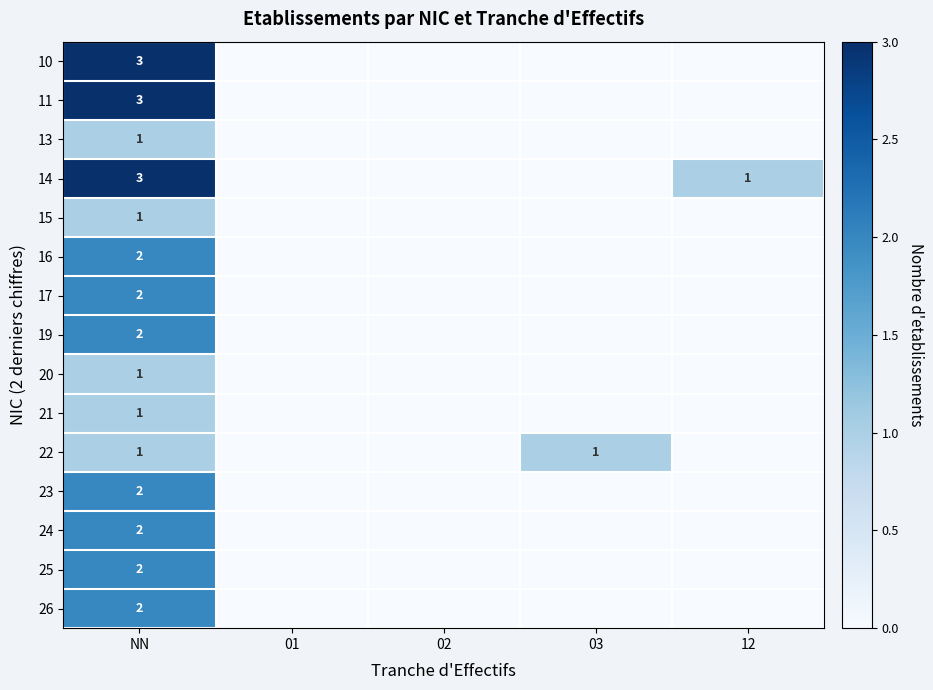

True or false: 17 has a value of 2 at NN.

True